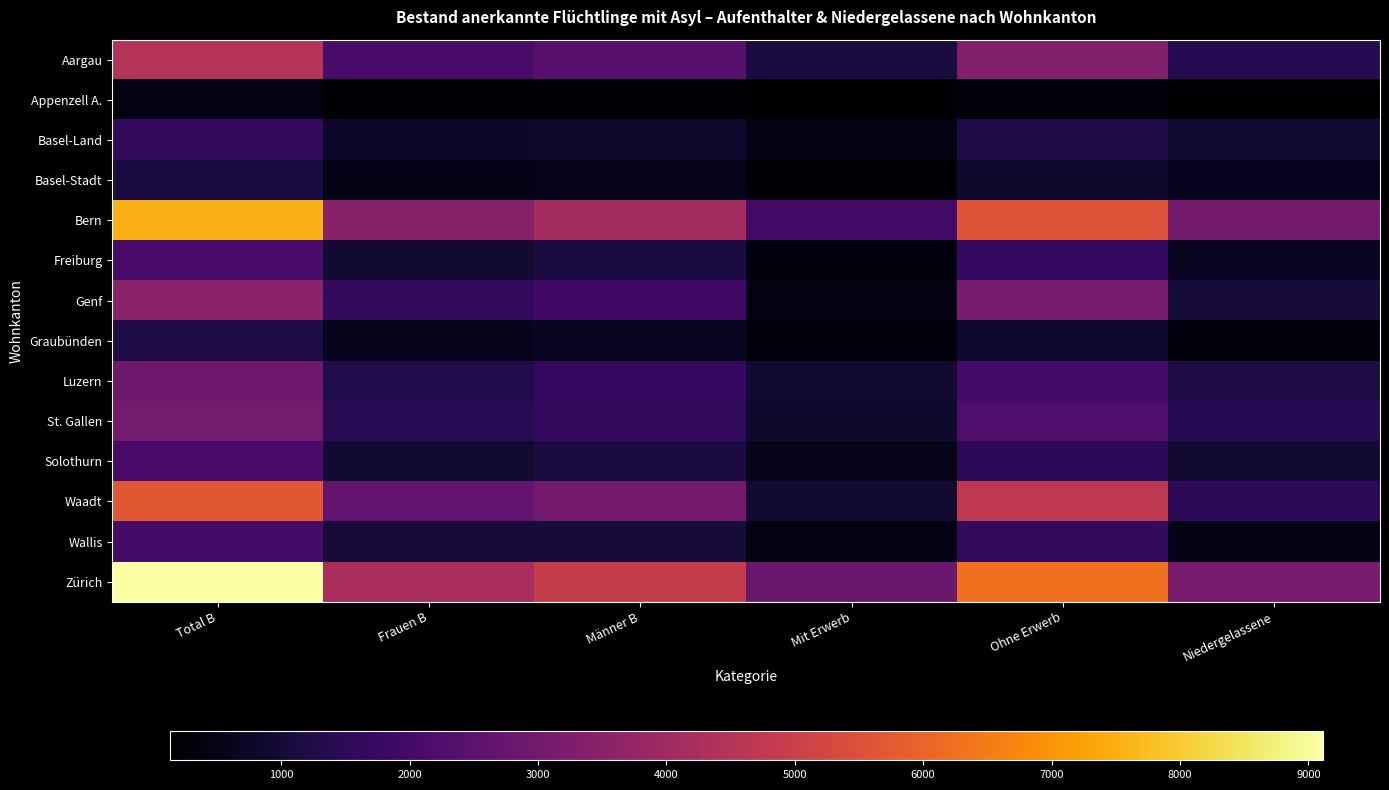

List the series in order of their peak value, lowest first.

Appenzell A., Basel-Stadt, Graubünden, Basel-Land, Wallis, Freiburg, Solothurn, Luzern, St. Gallen, Genf, Aargau, Waadt, Bern, Zürich